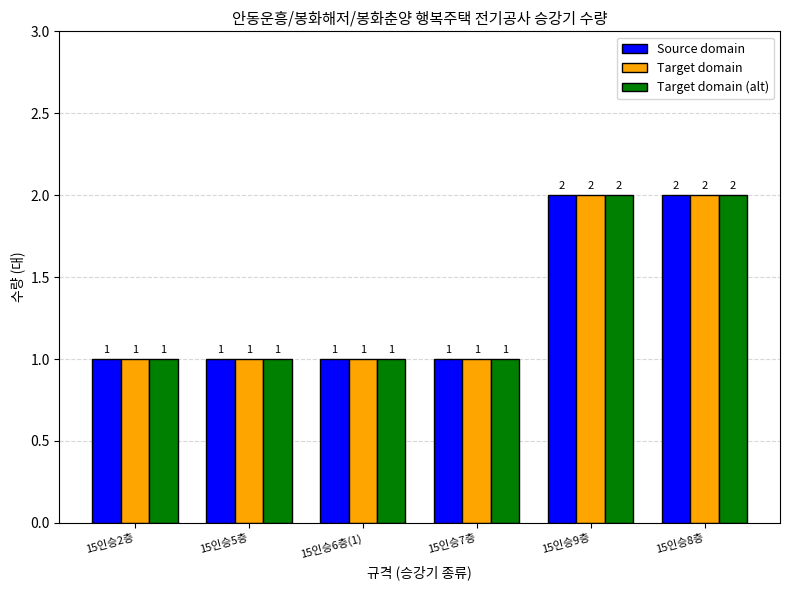

The Target domain (alt) series shows 1 at 15인승6층(1). True or false?

True